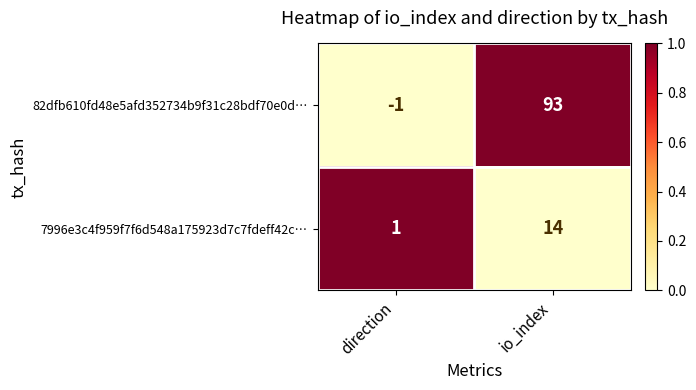

How many series are shown in this chart?

2